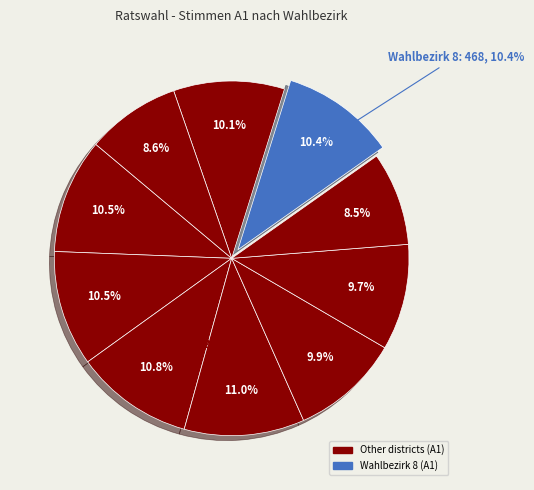

To the nearest percent, what is the difference between the Wahlbezirk 7 and Wahlbezirk 4 slice percentages?

2%